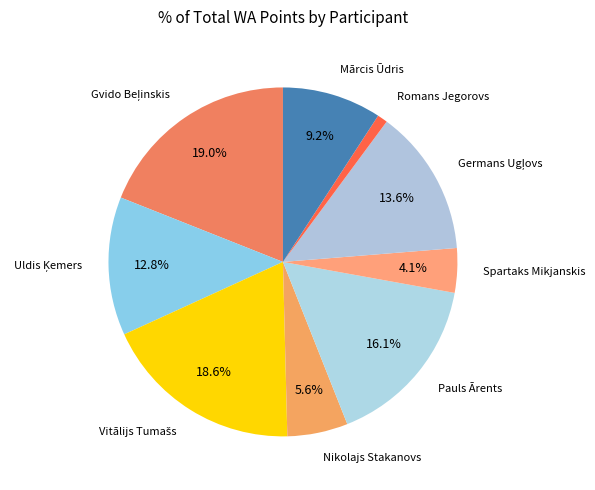

What is the smallest slice in the pie chart?

Romans Jegorovs